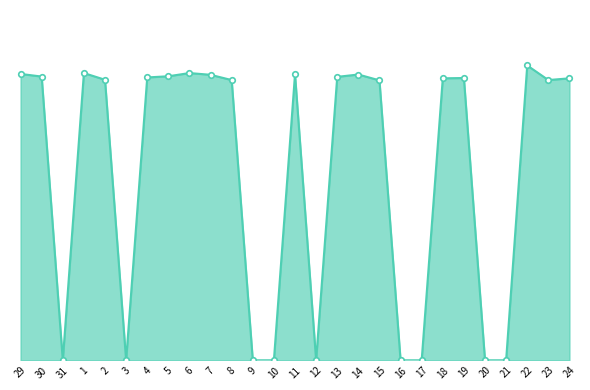

What is the change in value from 29 to 2?

-0.2